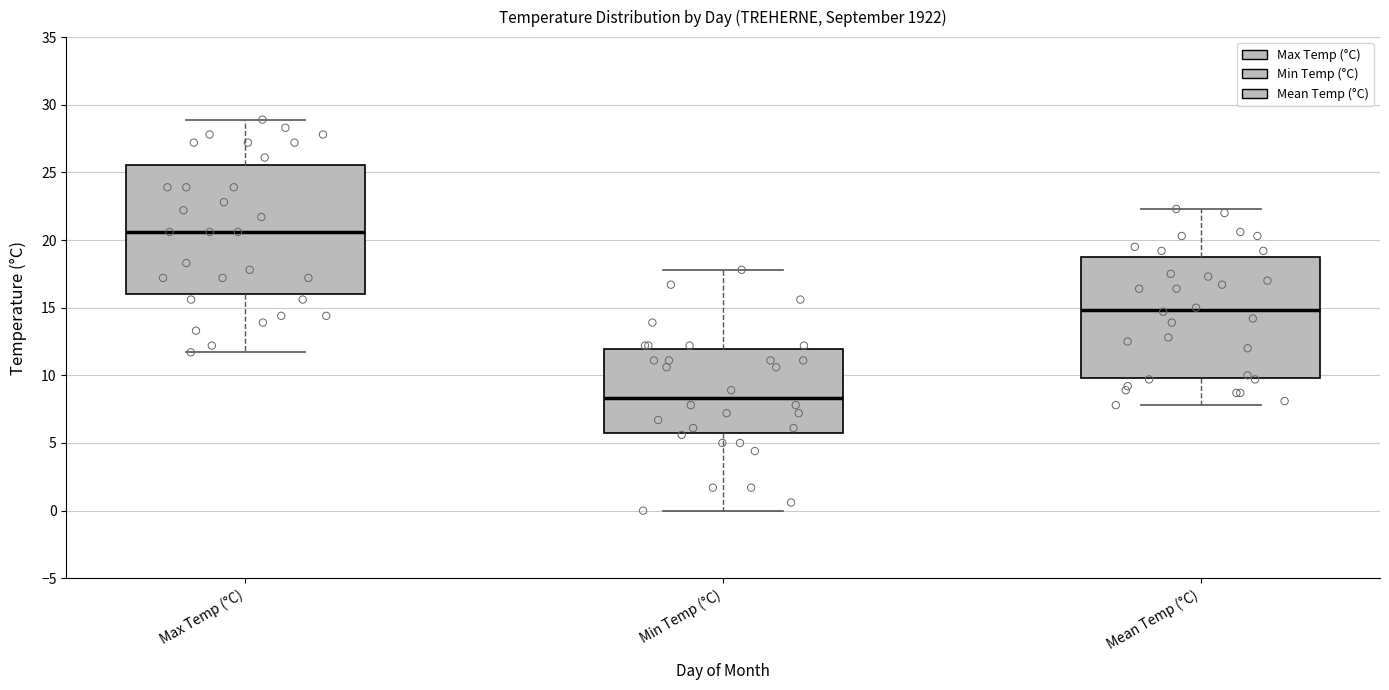

Comparing the boxes themselves (not the whiskers), which one is the tallest?

Max Temp (°C)